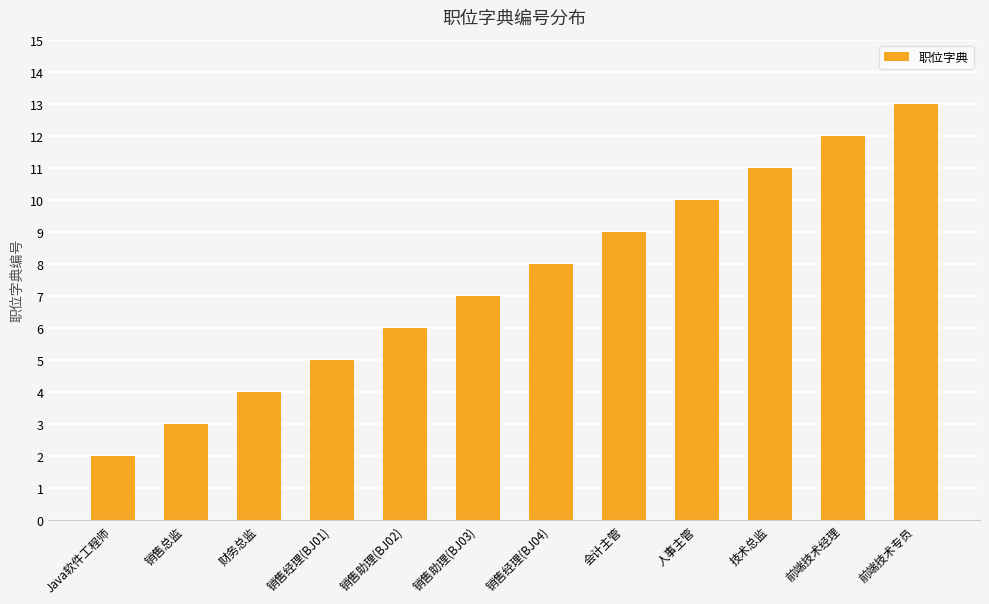

What is the approximate value at 前端技术专员, to the nearest 5?

15